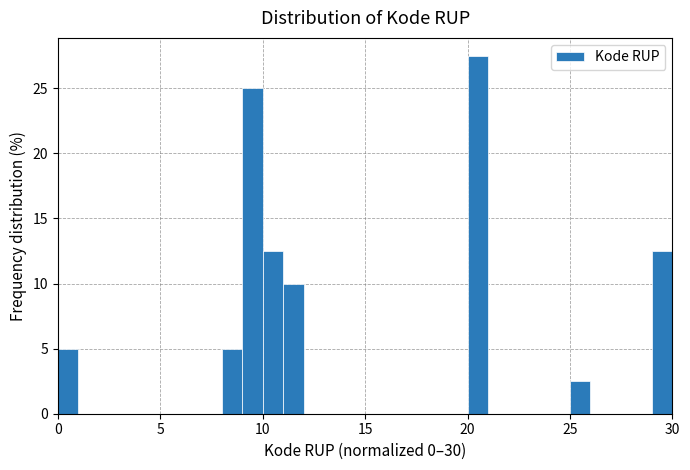

Read against the x-axis, roughly where is the centre of the tallest bar?

20.5